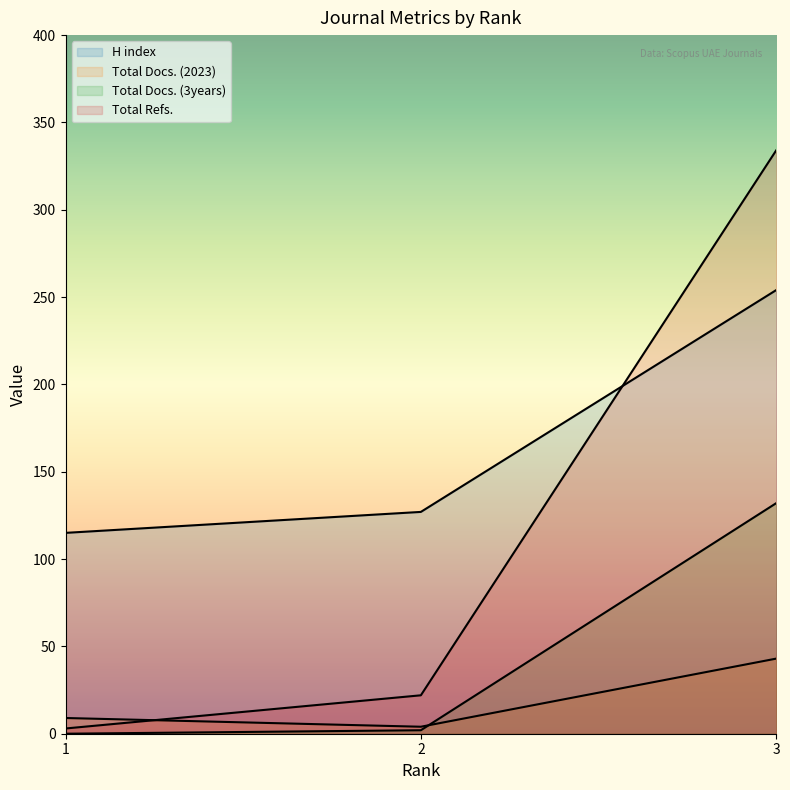

At which label does Total Docs. (2023) reach its peak?

3